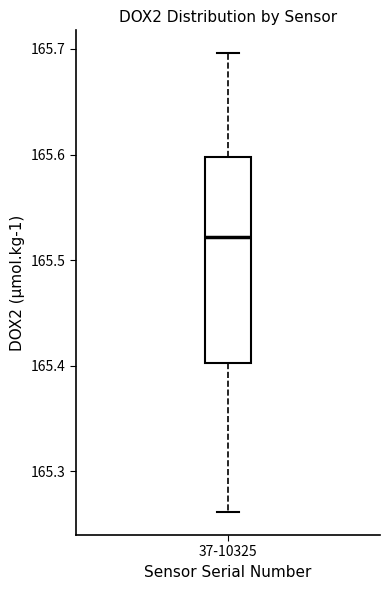

Where is the lower edge of the box for 37-10325 on the y-axis? The values are not printed on the chart, so give them approximately, as read against the axis.

165.40